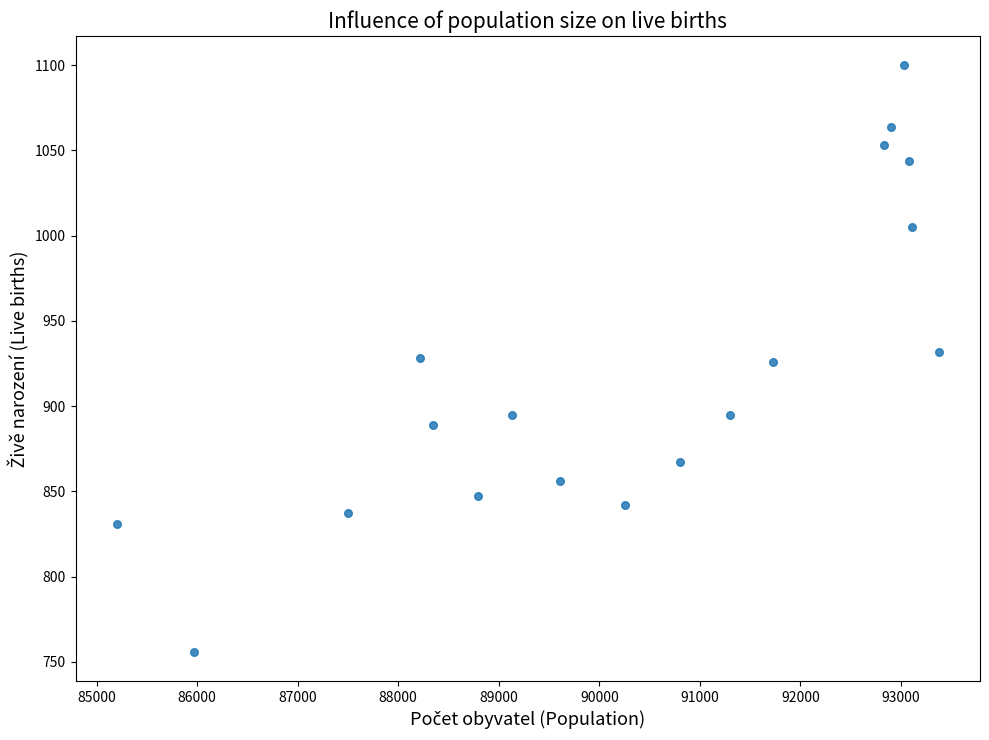

What is the range of X values (max minus min)?

8179